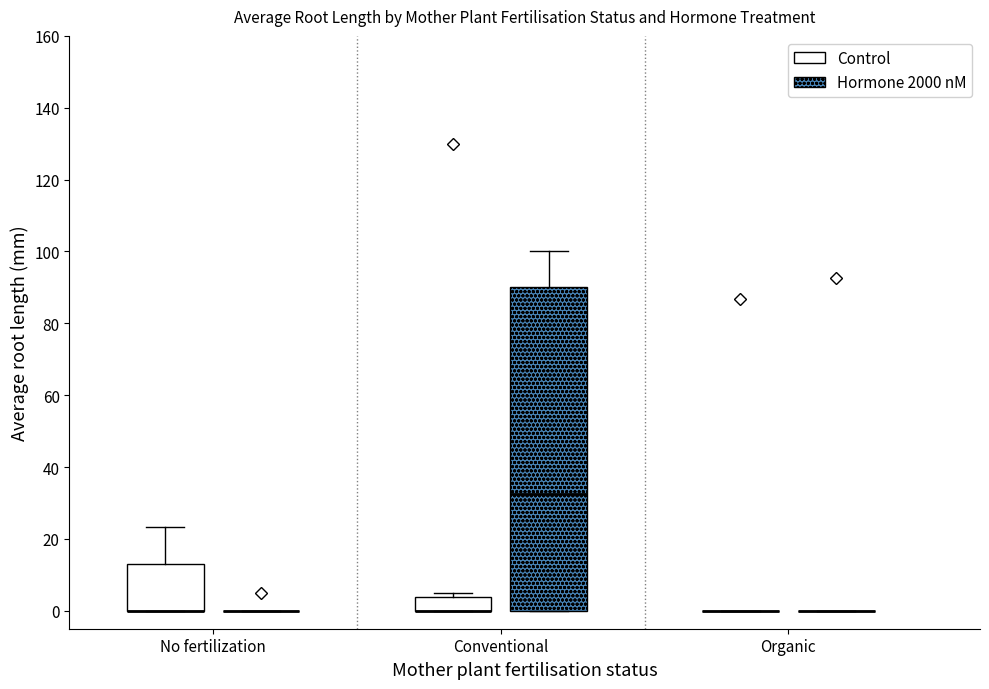

Which box is the tallest, from its lower edge to its upper edge?

Conventional (Hormone 2000 nM)